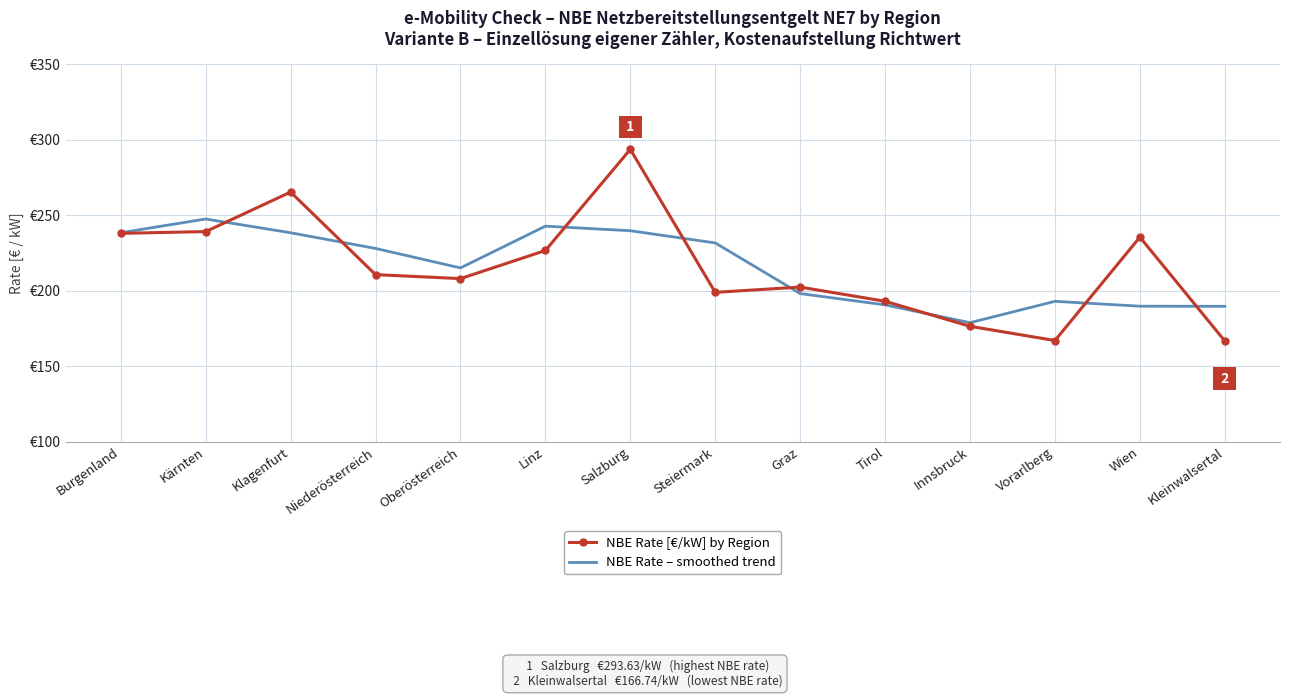

What are all the series names shown in the legend?

NBE Rate [€/kW] by Region, NBE Rate – smoothed trend